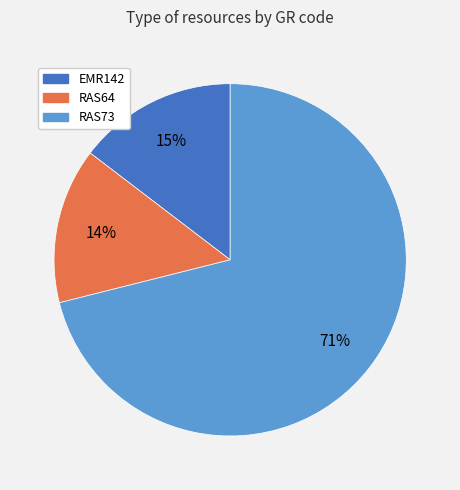

What is the largest slice in the pie chart?

RAS73